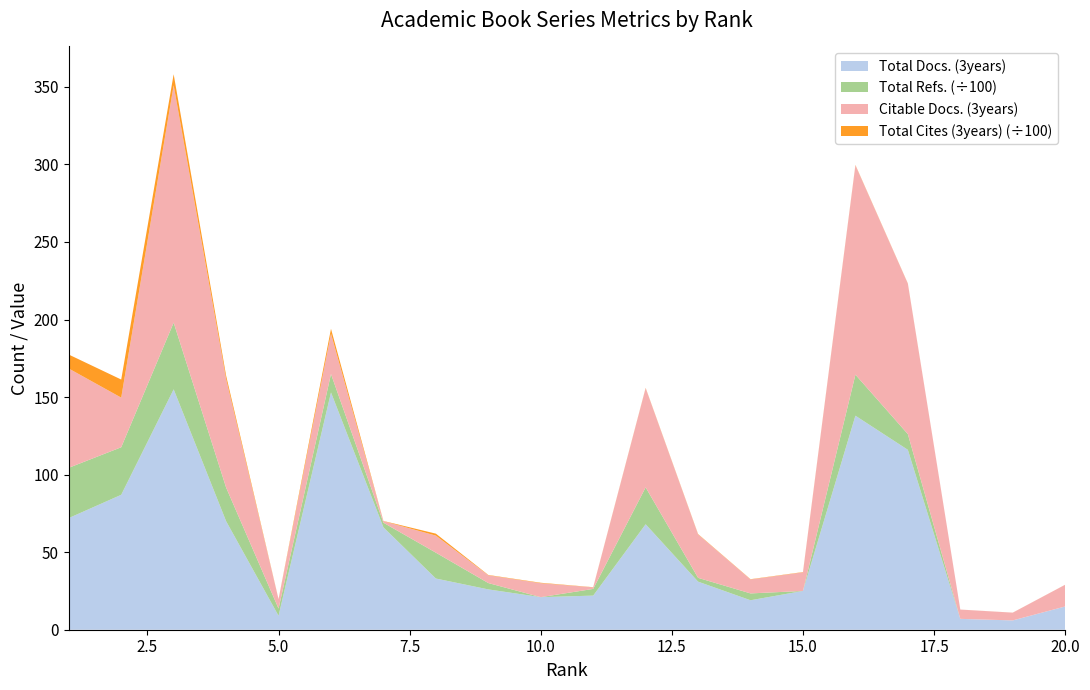

Reading right to left, transcribe all the data shown in this chart.

Total Docs. (3years): 15	6	7	116	138	25	19	31	68	22	21	26	33	66	153	9	70	155	87	72
Total Refs.: 0	0	0	1013	2645	0	441	245	2378	431	0	409	1668	300	1188	464	2168	4301	3065	3241
Citable Docs. (3years): 14	5	6	97	135	12	9	28	64	1	9	5	11	1	26	6	70	153	32	64
Total Cites (3years): 2	2	1	13	21	18	17	23	17	11	28	22	126	13	313	8	217	716	1166	900